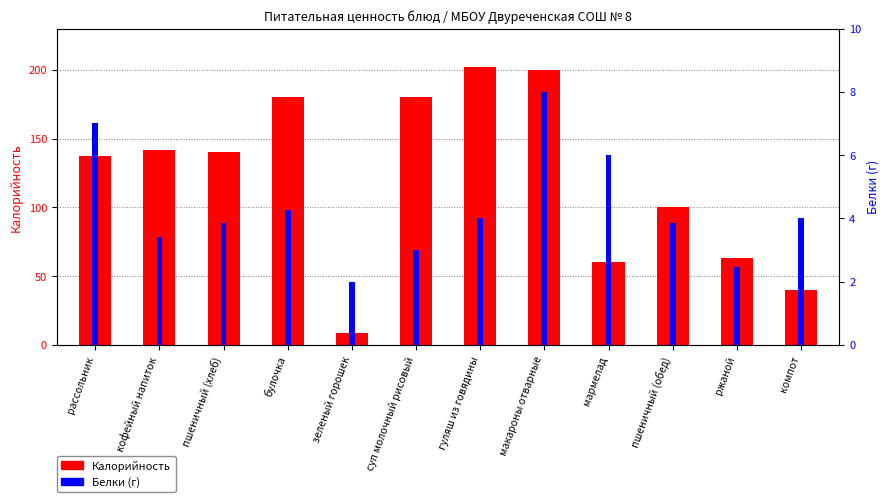

At which label does Белки reach its minimum?

зеленый горошек